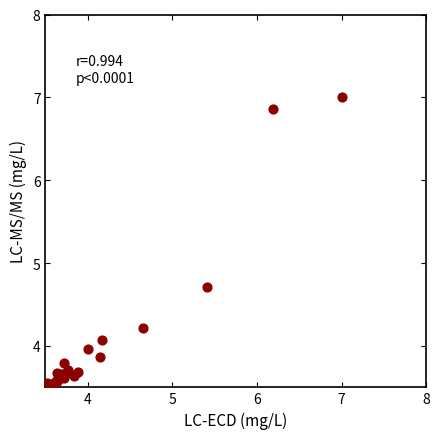

What Y value in the scatter plot is closest to 5?

4.7